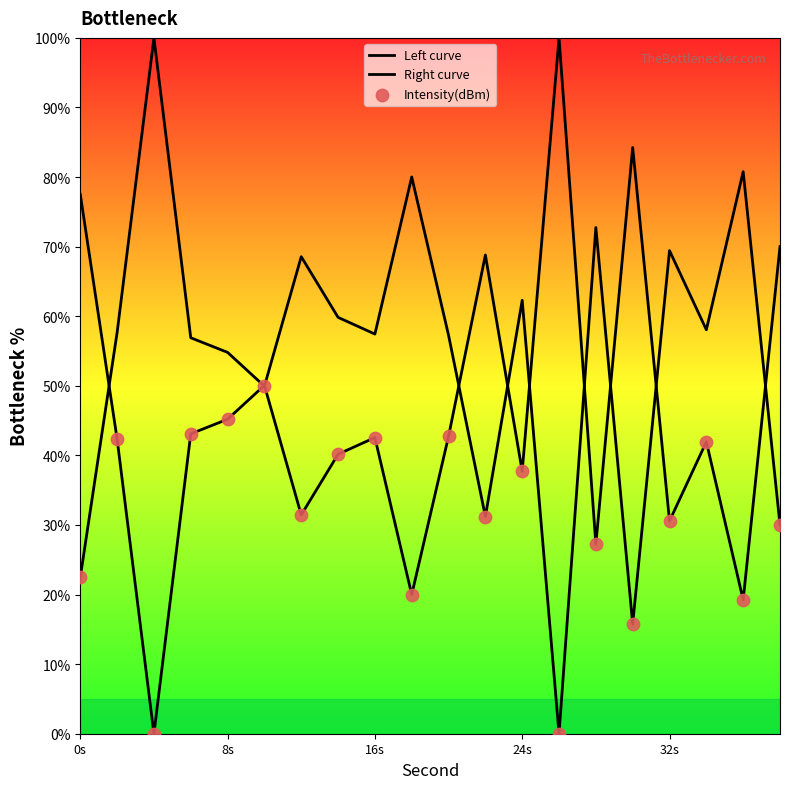

What are all the series names shown in the legend?

Left curve, Right curve, Intensity(dBm)